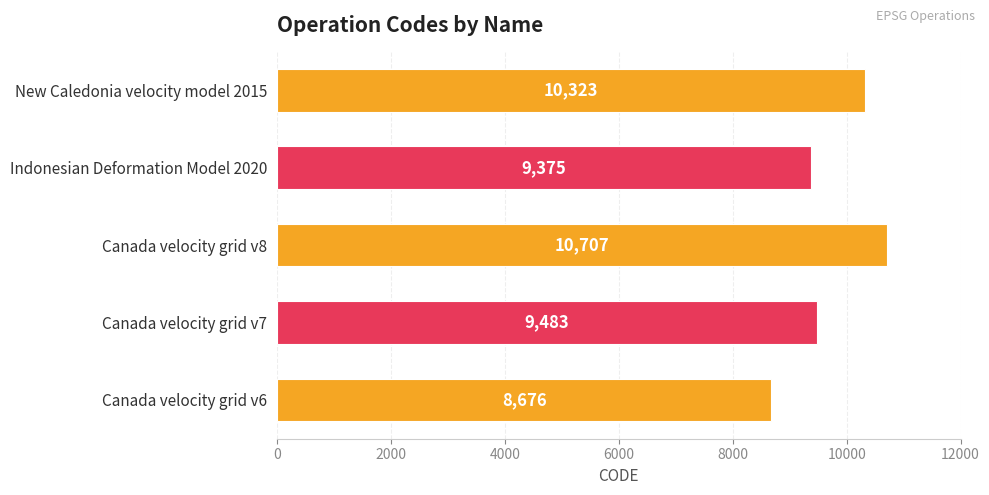

Which label corresponds to the largest value in the chart?

Canada velocity grid v8